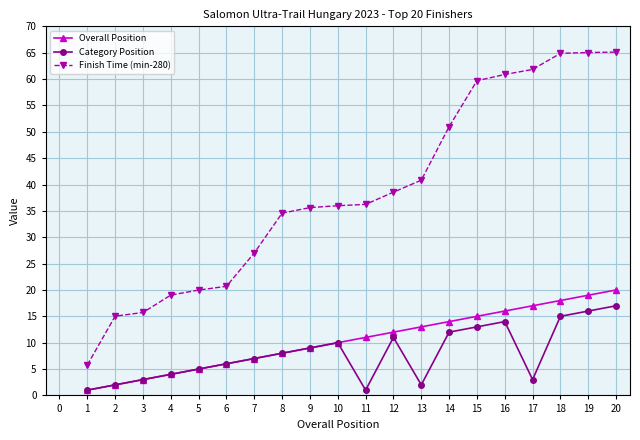

How many distinct data groups are displayed?

3